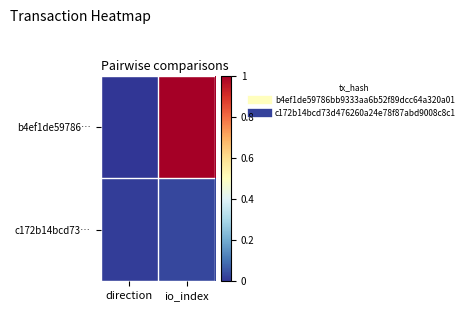

Reading left to right, extract all data points from this chart.

b4ef1de59786…: direction=0.0	io_index=1.0
c172b14bcd73…: direction=0.0	io_index=0.0